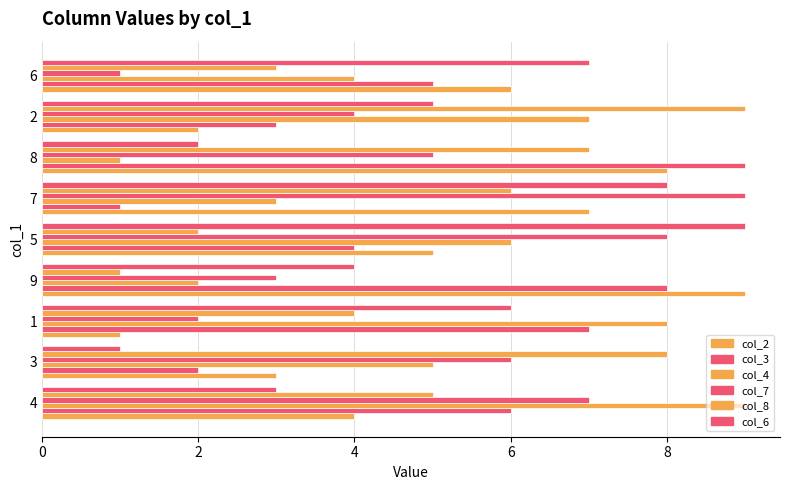

How many data points does each series have?

9